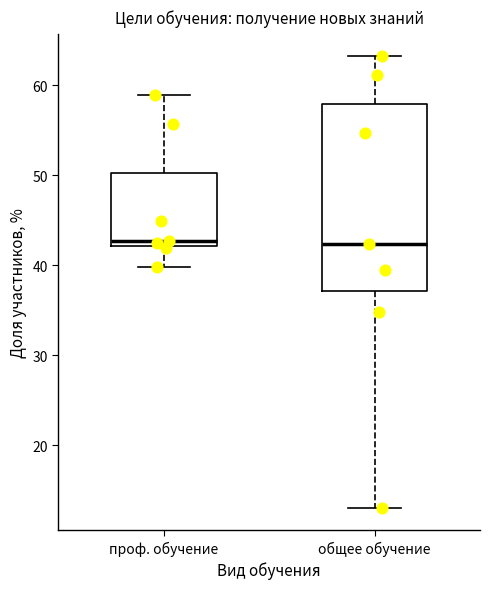

Reading left to right, read every box against the y-axis: the position of its median line, the range the box covers, and the ends of its whiskers. The values are not printed on the chart, so give them approximately, as read against the axis.

проф. обучение: median 43, box 42 to 50, whiskers 40 to 59
общее обучение: median 42, box 37 to 58, whiskers 13 to 63